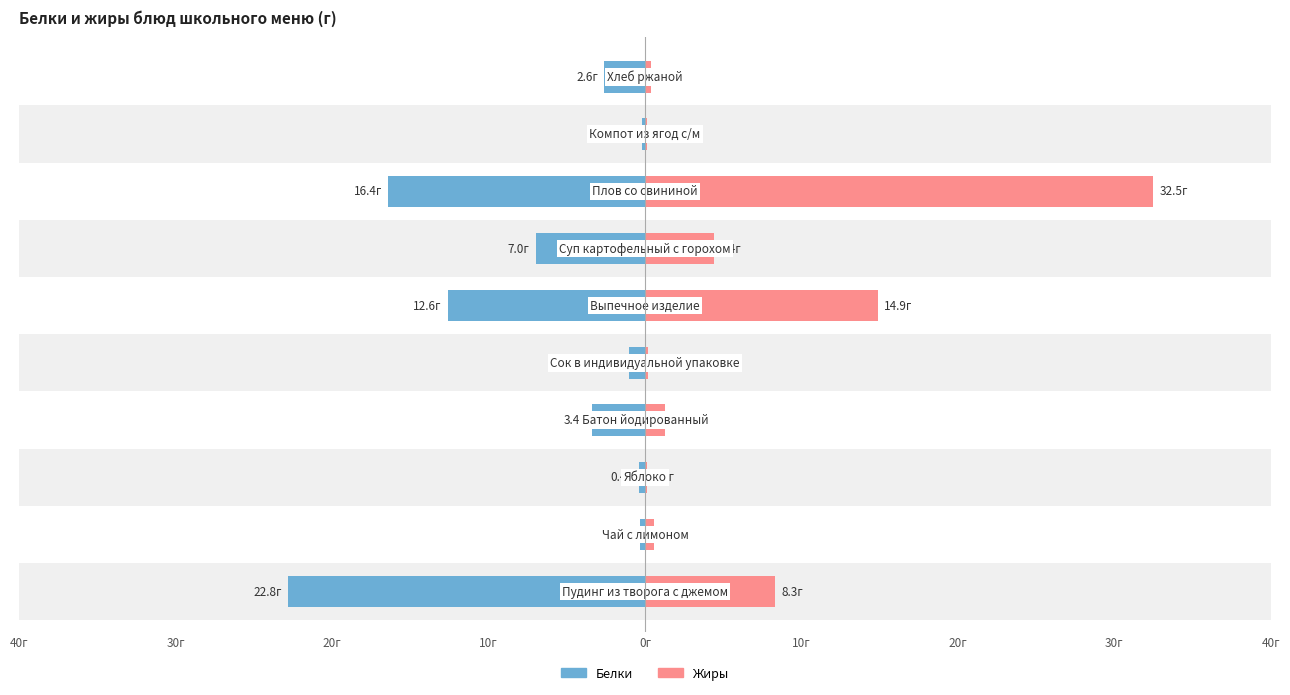

The Белки series shows -0.1 at 20г. True or false?

False